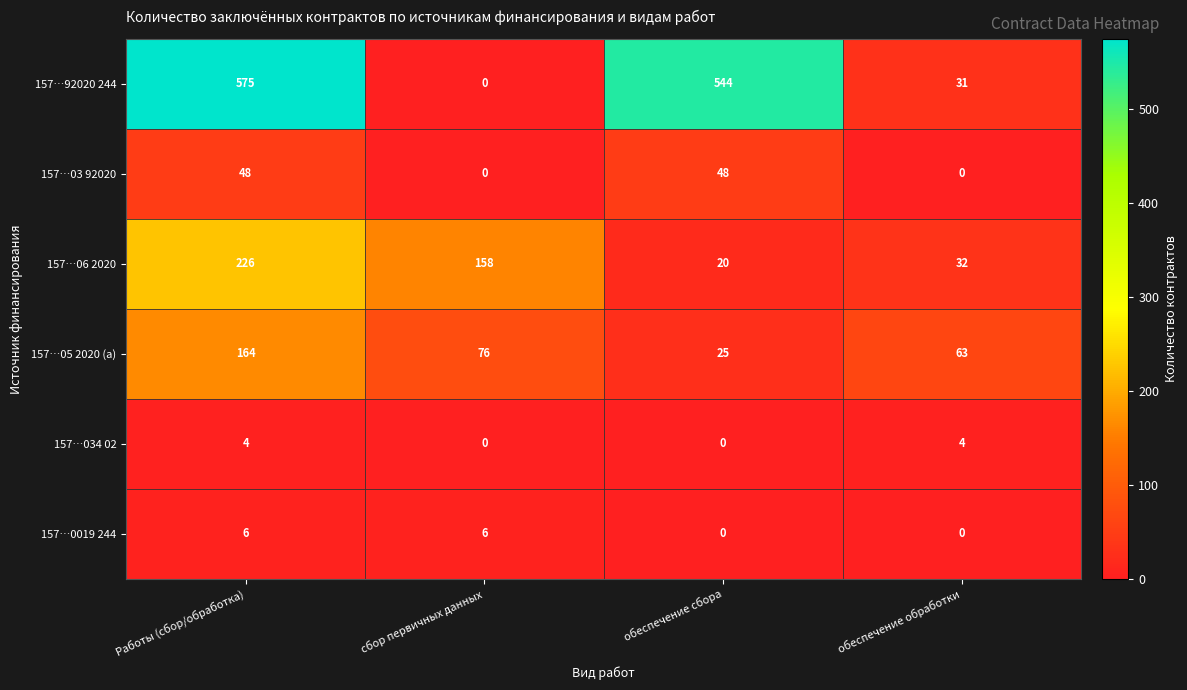

At which category does the chart reach its peak across all series?

Работы (сбор/обработка)